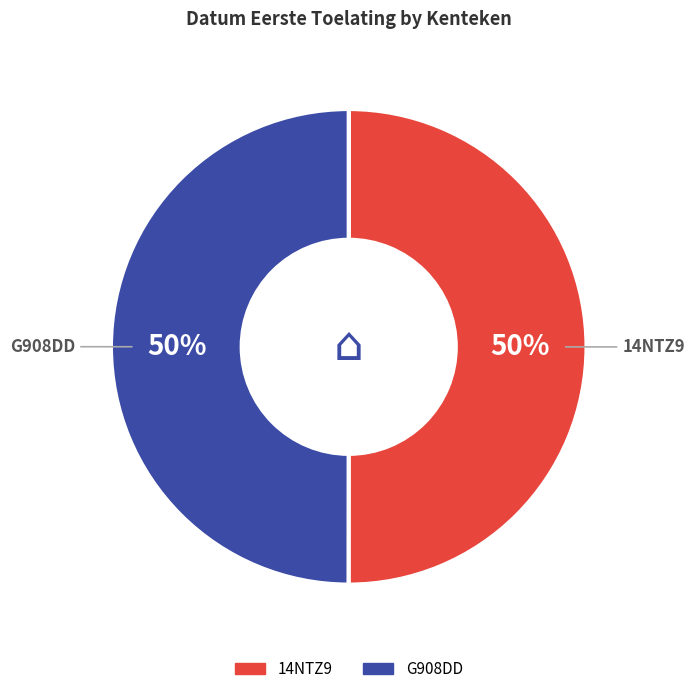

The 14NTZ9 slice represents 50% of the pie. True or false?

True